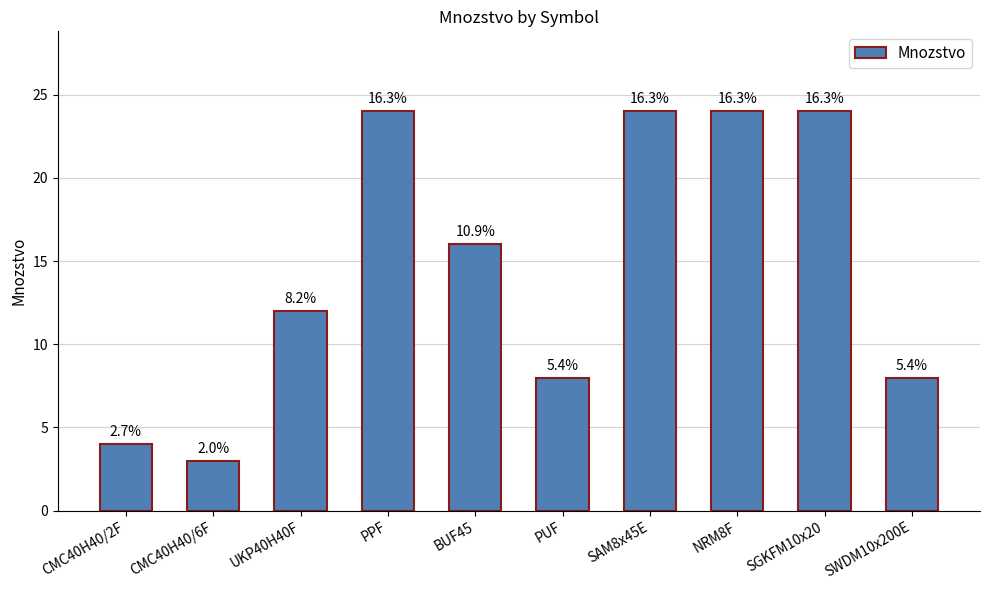

The value at SGKFM10x20 is 37. True or false?

False